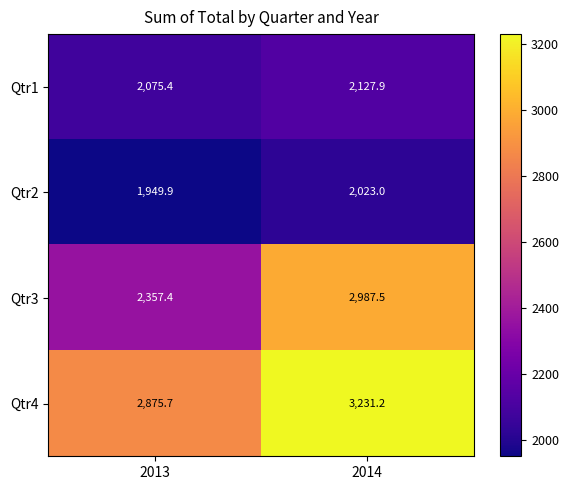

Which series has the largest total across all categories?

Qtr4